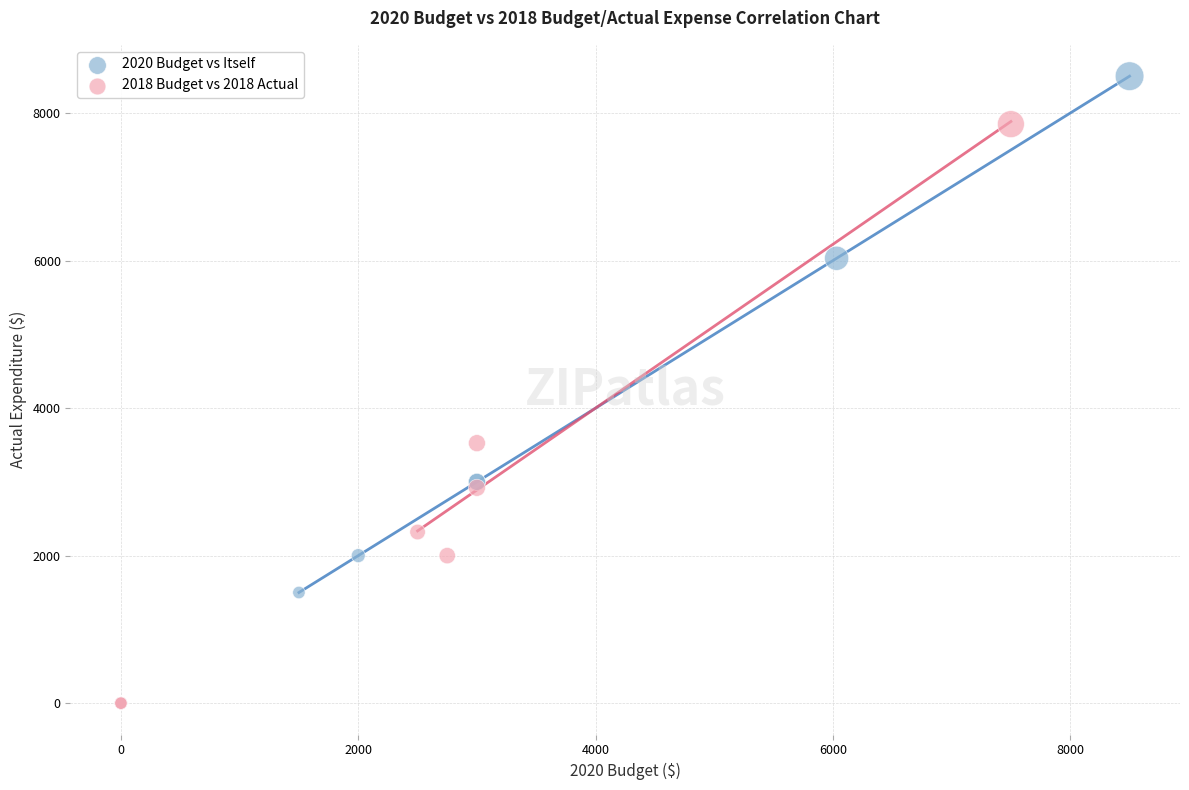

What are all the series names shown in the legend?

2020 Budget vs Itself, 2018 Budget vs 2018 Actual